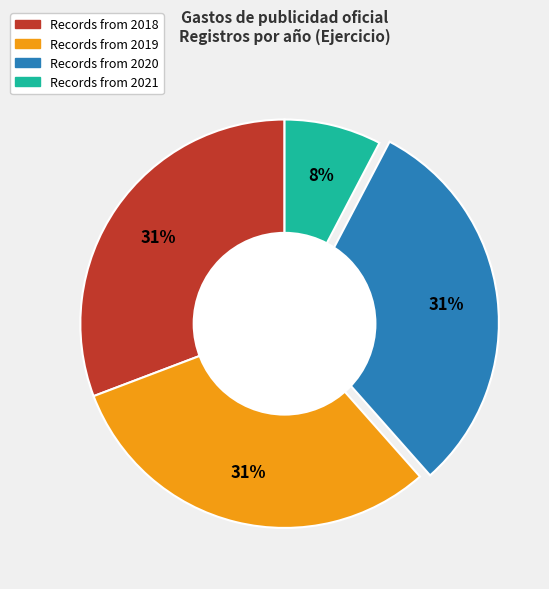

Does any single category account for the majority?

No